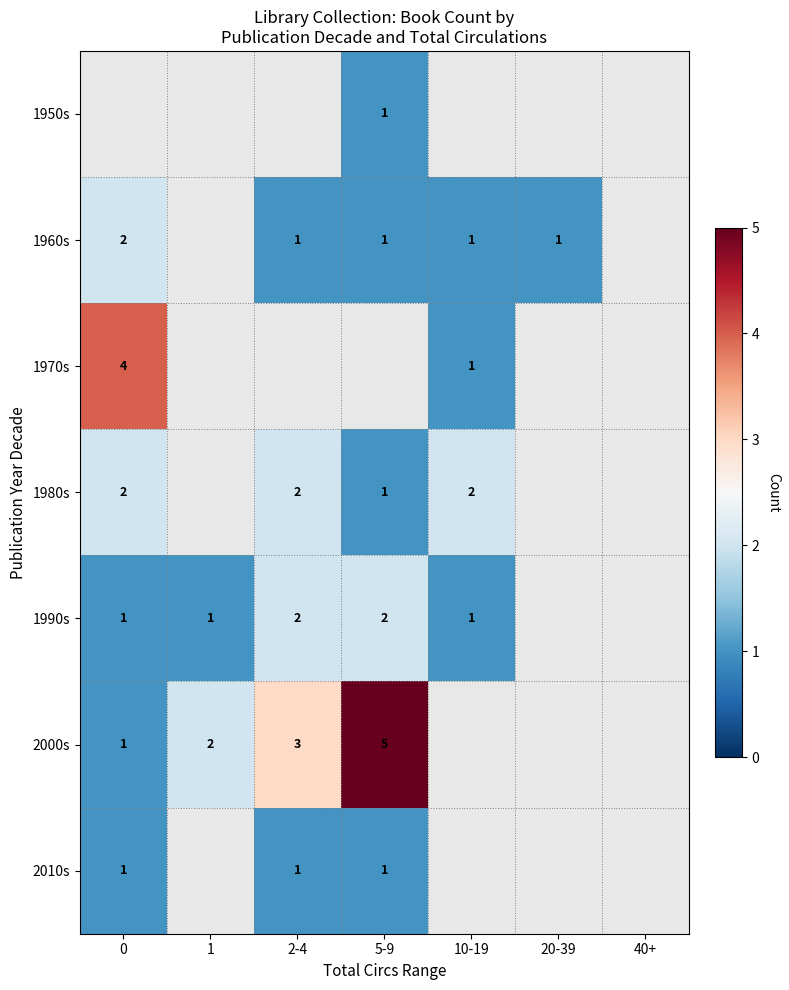

The value of 1960s at 2-4 is 0. True or false?

False